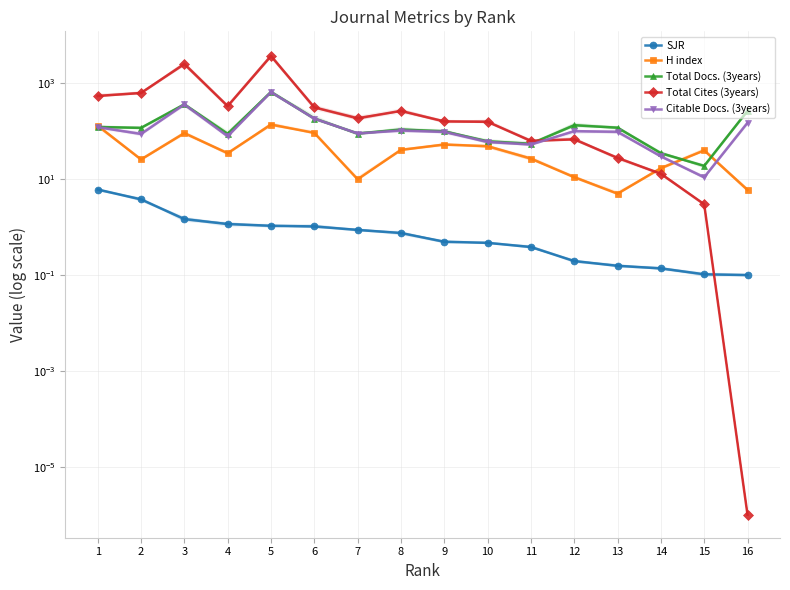

What is the average value of the SJR series?

1.1